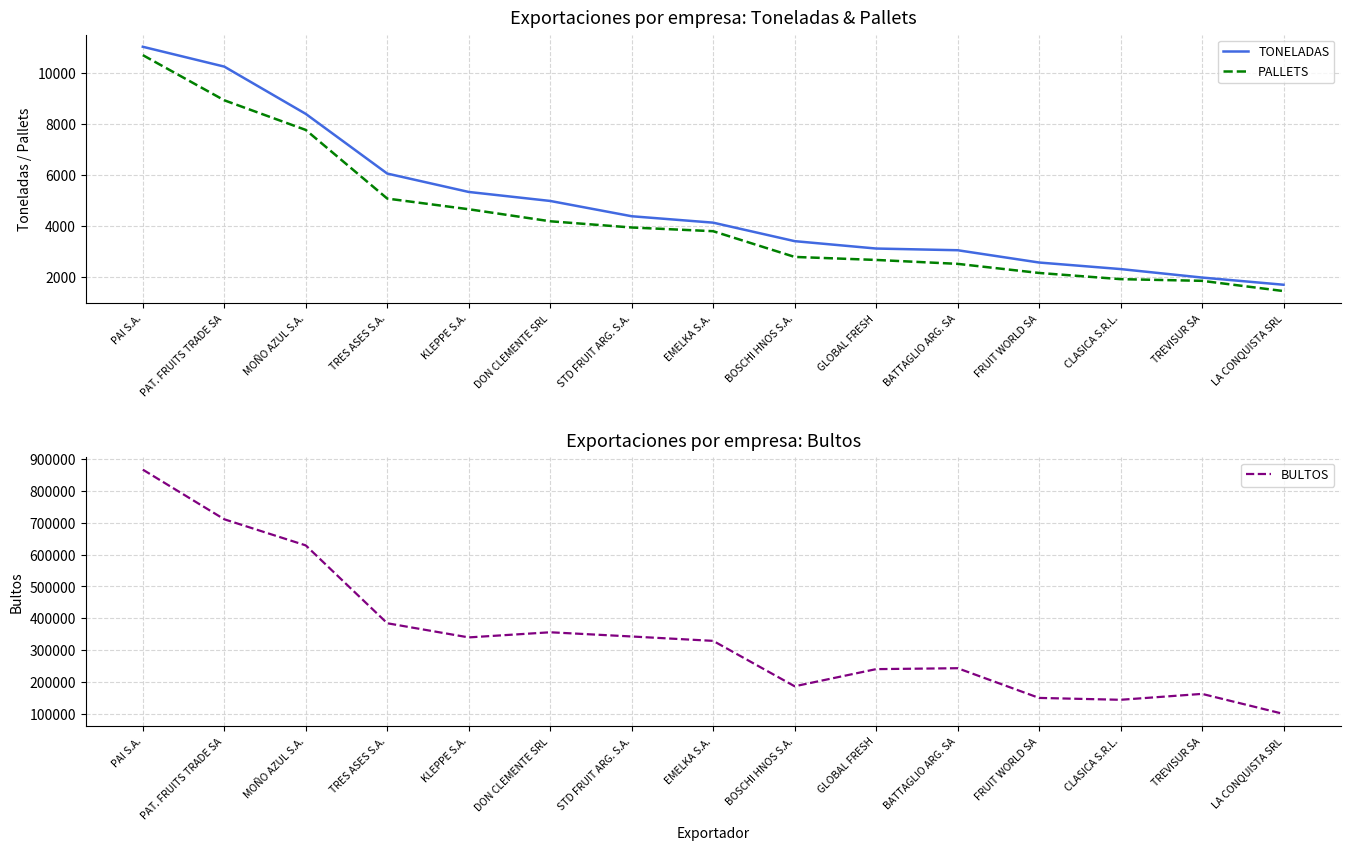

True or false: PALLETS and BULTOS intersect in this chart.

False